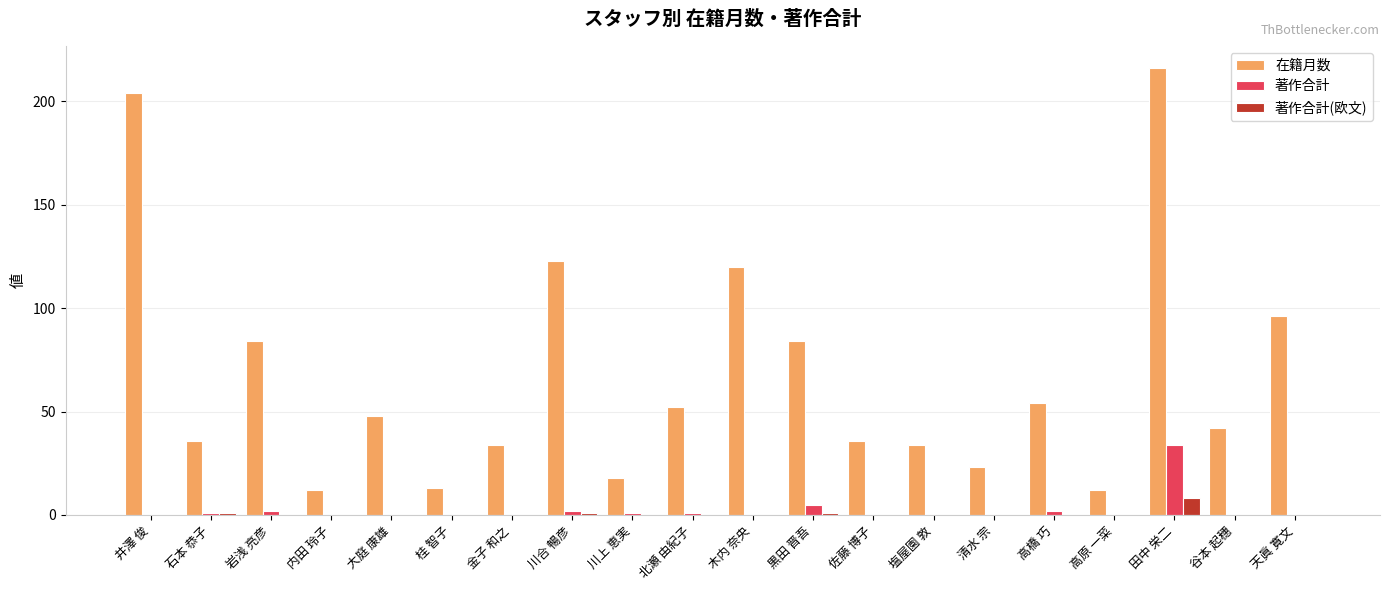

At which label does 著作合計(欧文) reach its peak?

田中 栄二